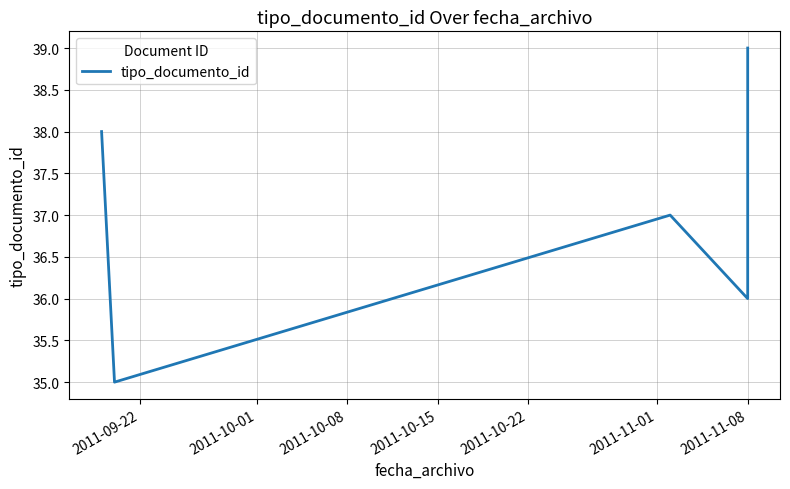

Count the number of categories in the chart.

6